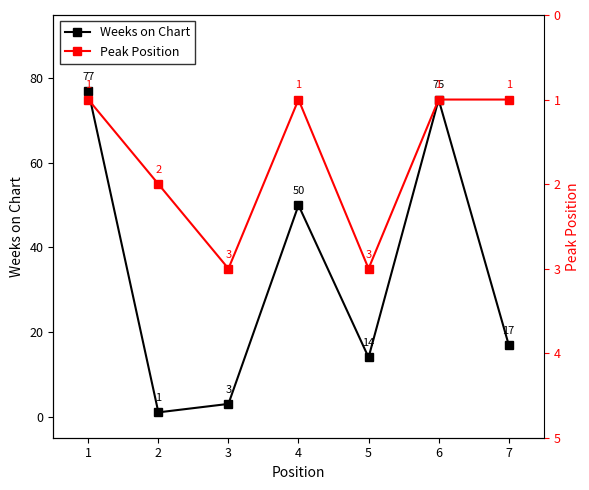

Which series has the largest total across all categories?

Weeks on Chart